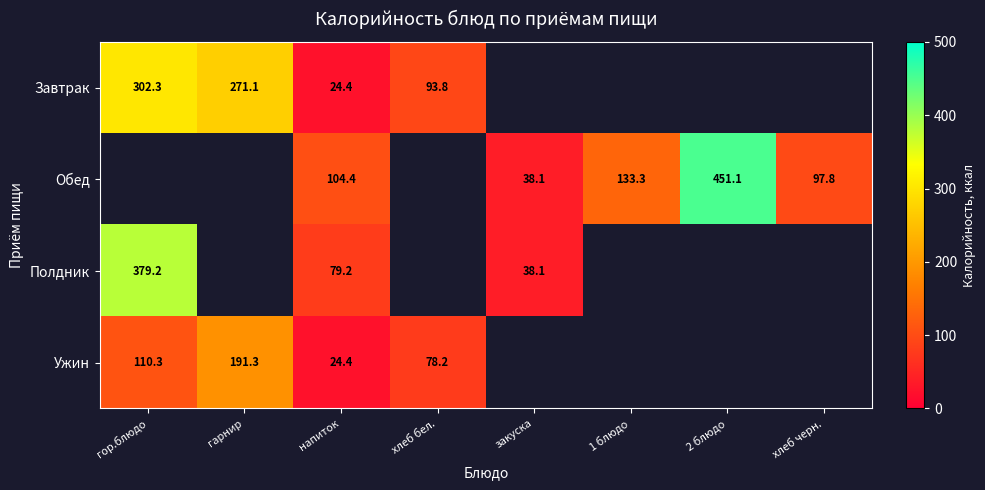

What is the sum of the Ужин values at гор.блюдо and гарнир?

301.6